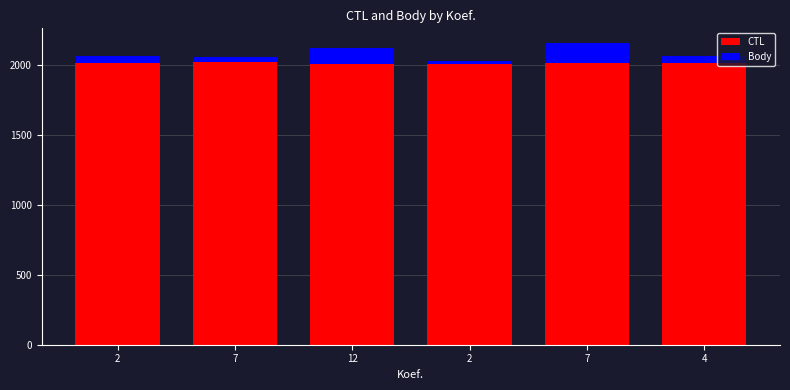

Rank the series by their maximum value, from highest to lowest.

CTL, Body